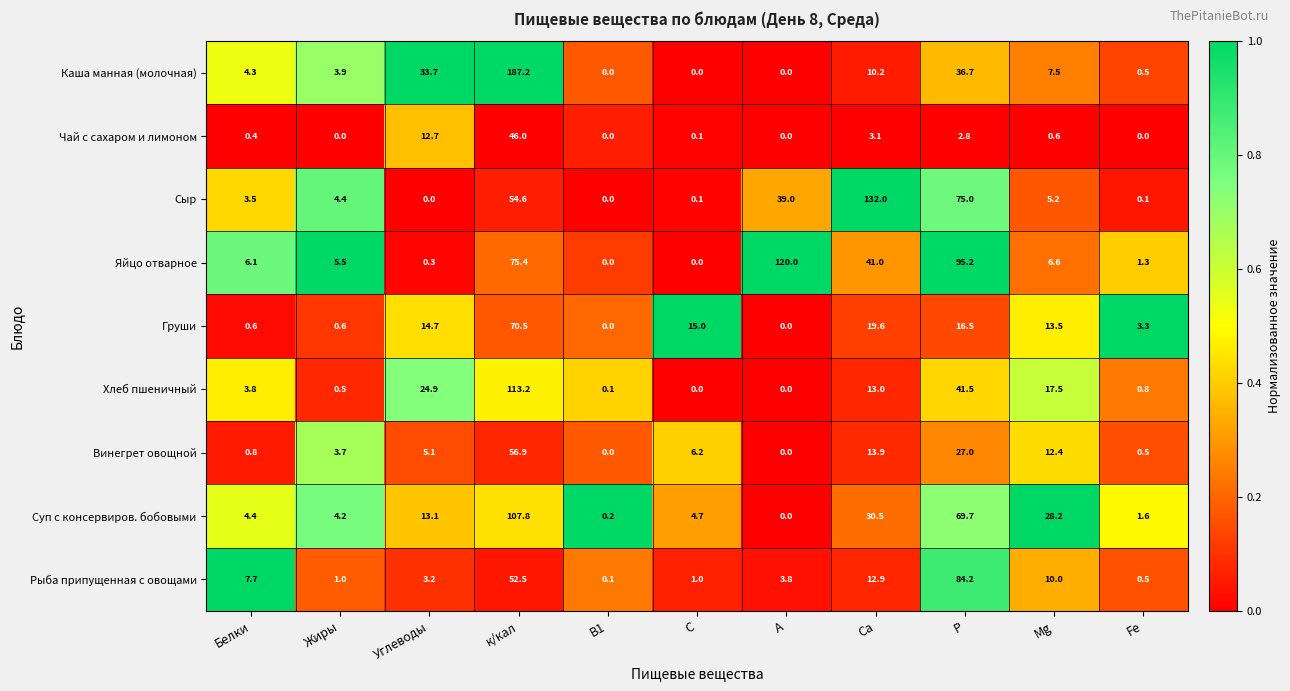

How many series are shown in this chart?

9